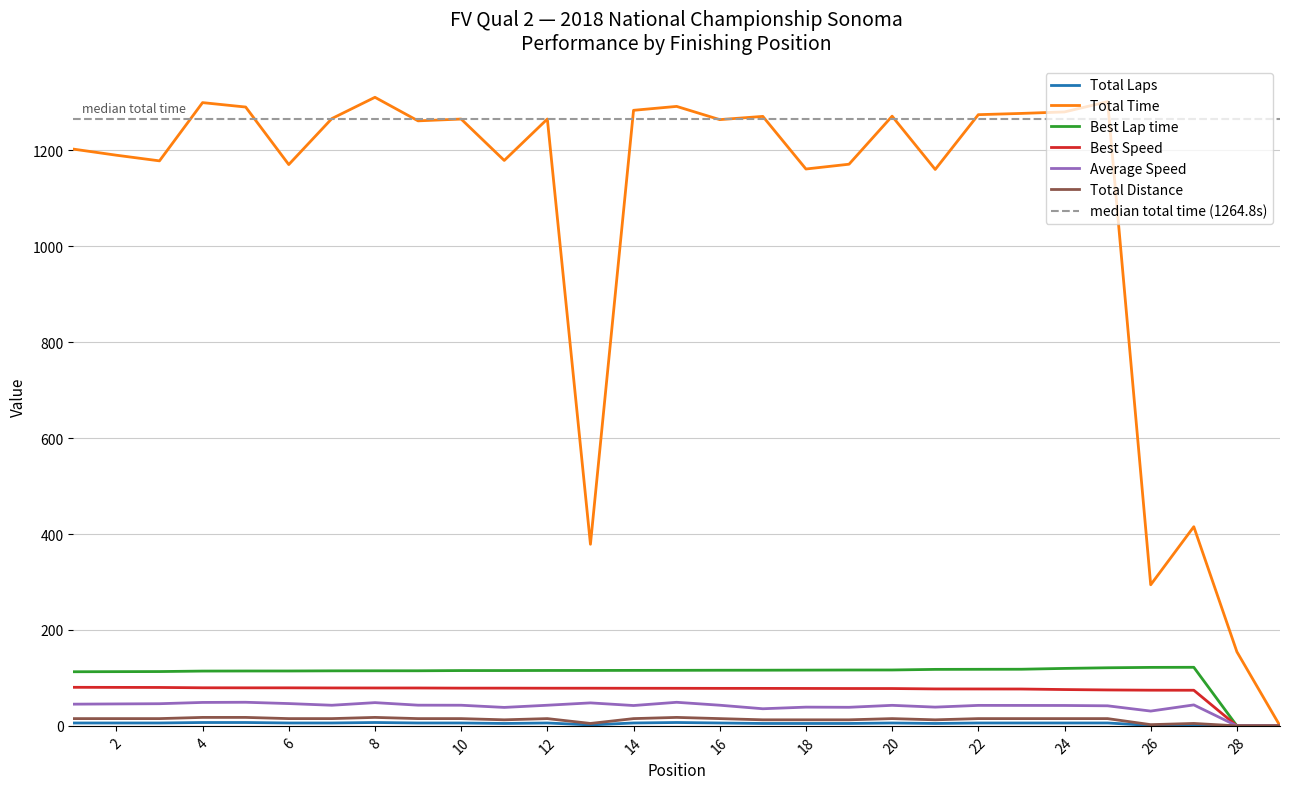

How many values in Best Speed are above zero?

27